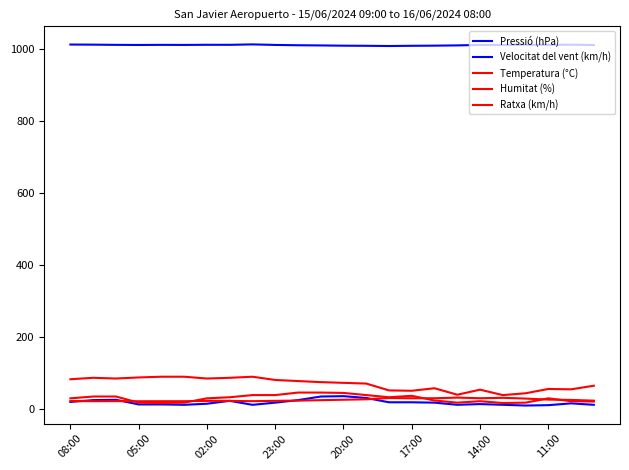

Does the chart display data point markers on the line(s)?

No